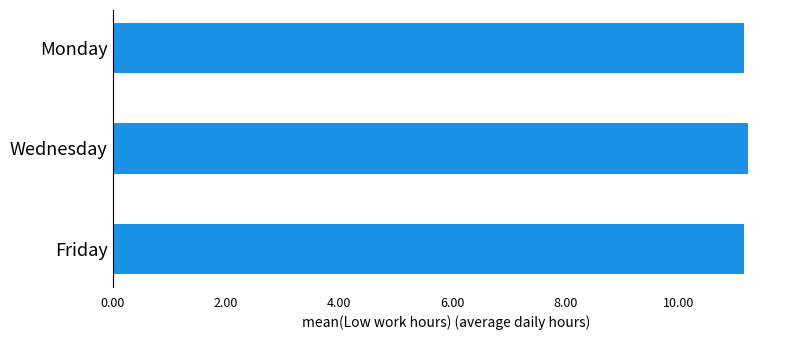

What is the sum of all values?

33.5